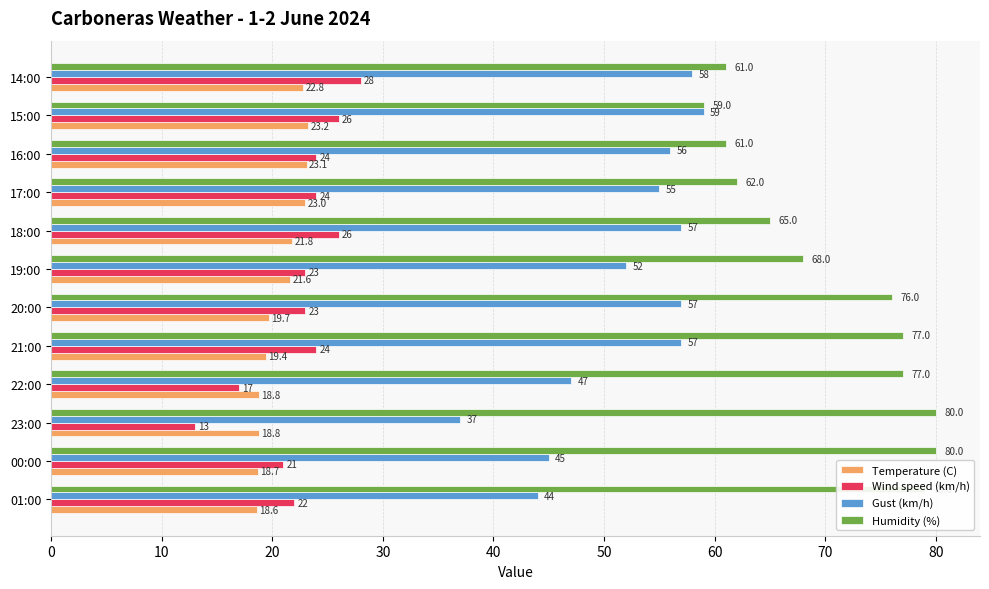

Count the number of data series in this chart.

4